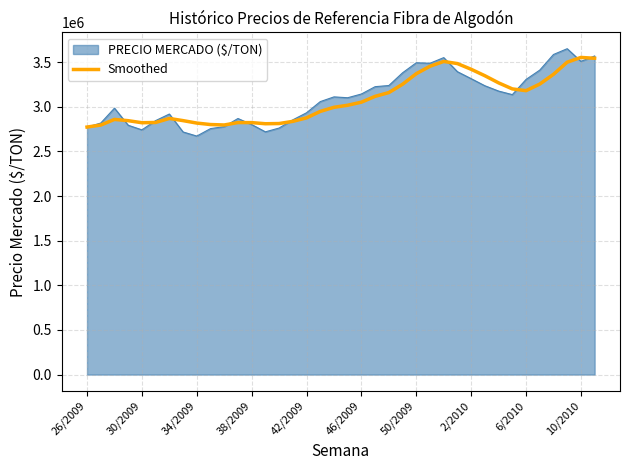

Does the chart have visible grid lines?

Yes